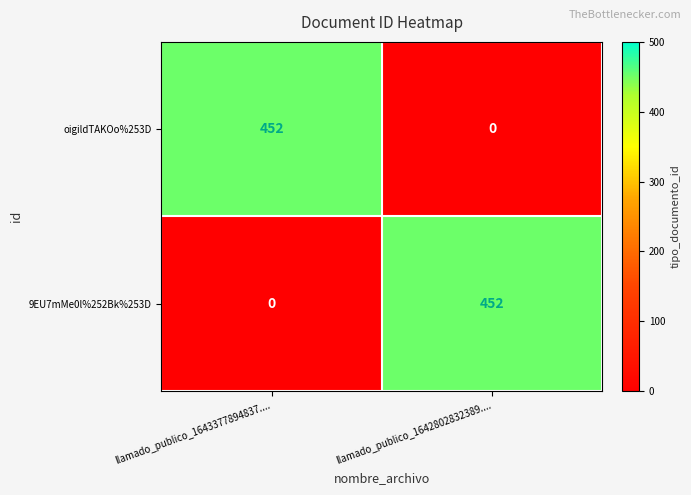

What is the spread (max minus min) of values at llamado_publico_1642802832389....?

452